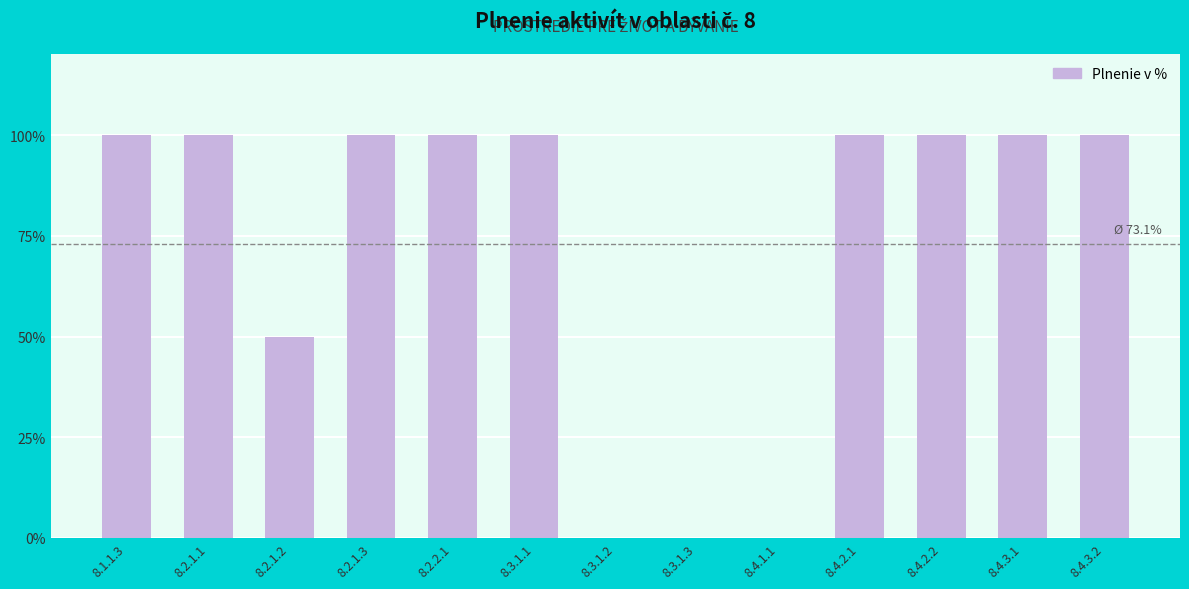

What is the sum of all values?

950